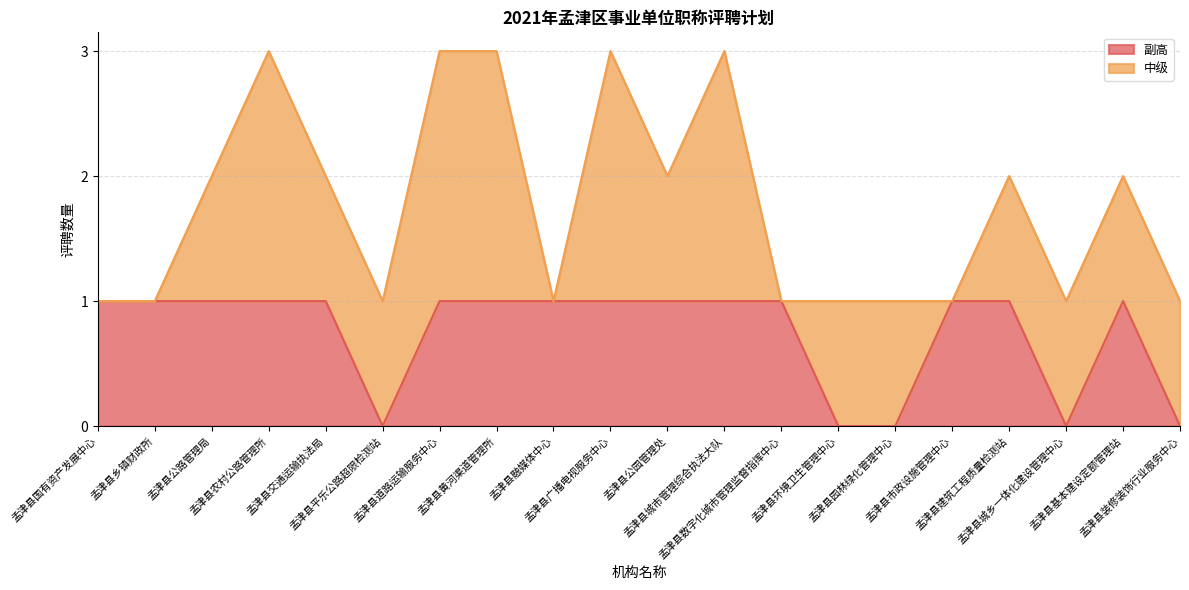

How many lines are shown in the chart?

2